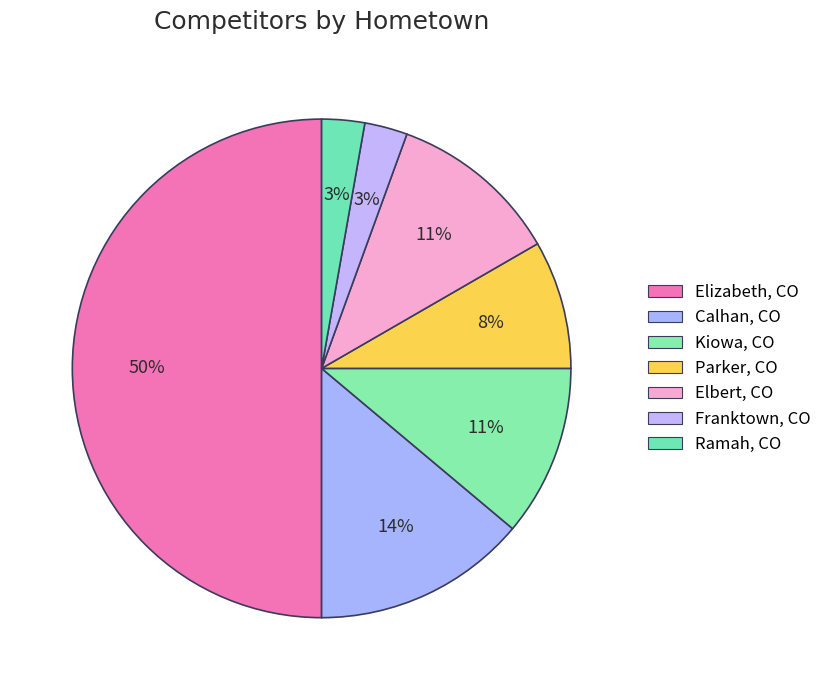

To the nearest percent, what portion does Calhan, CO represent?

14%